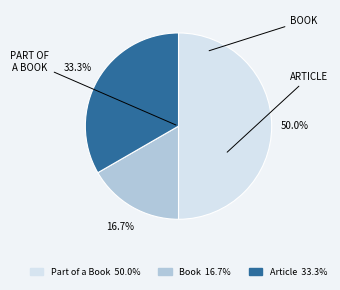

How many slices are in this pie chart?

3